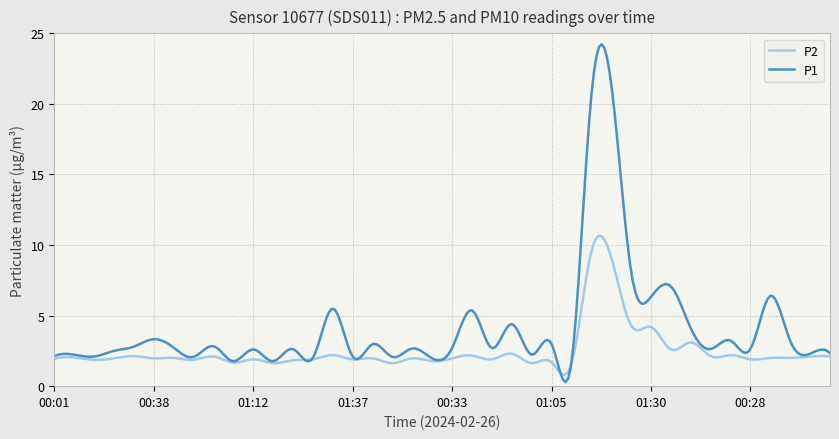

Which series has the largest range (max minus min)?

P1